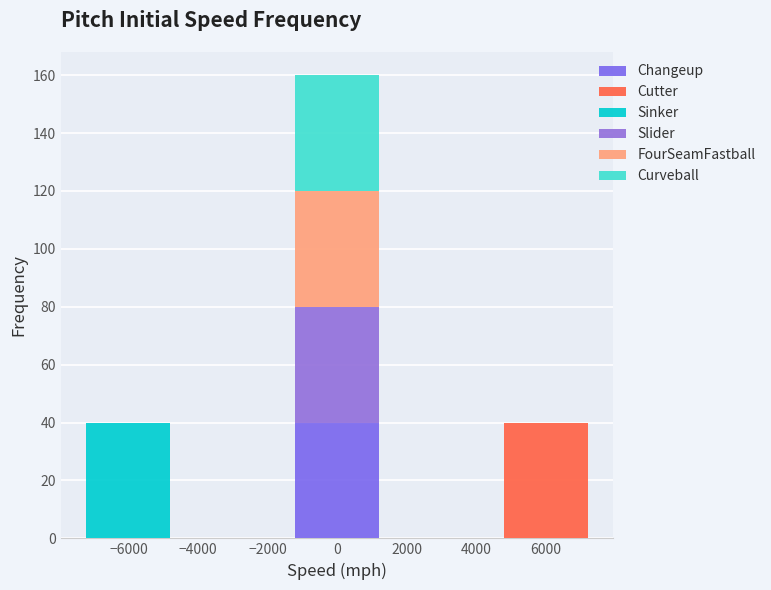

What is the total height of the stacked bar covering -7600 to -4600 on the x-axis? Neither the bar edges nor the heights are printed on the chart, so give them approximately, as read against the axes.

40